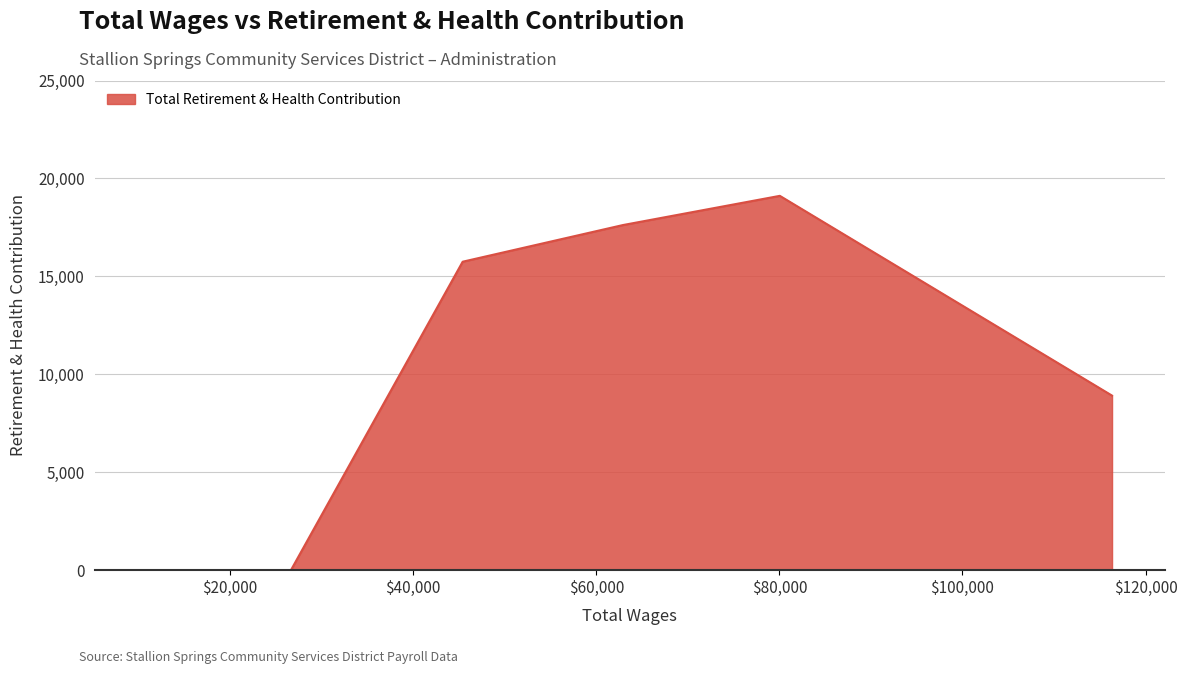

True or false: there are more than 0 points higher than both neighbors.

True